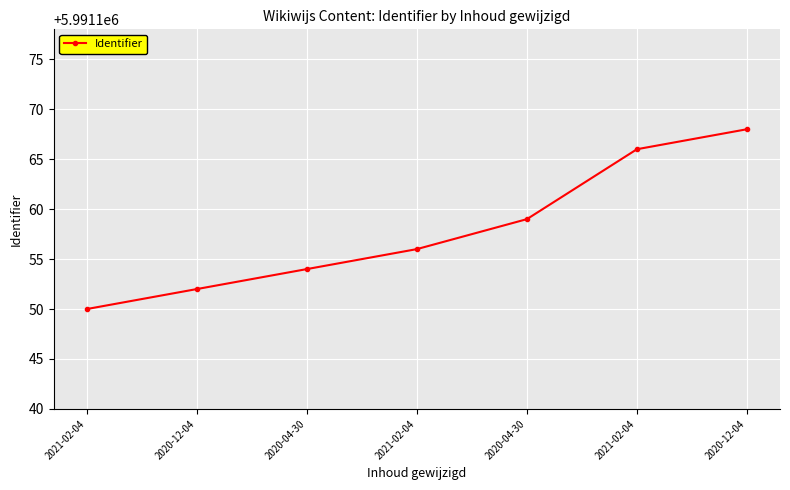

Rank the categories by value from lowest to highest.

2021-02-04, 2020-12-04, 2020-04-30, 2021-02-04, 2020-04-30, 2021-02-04, 2020-12-04